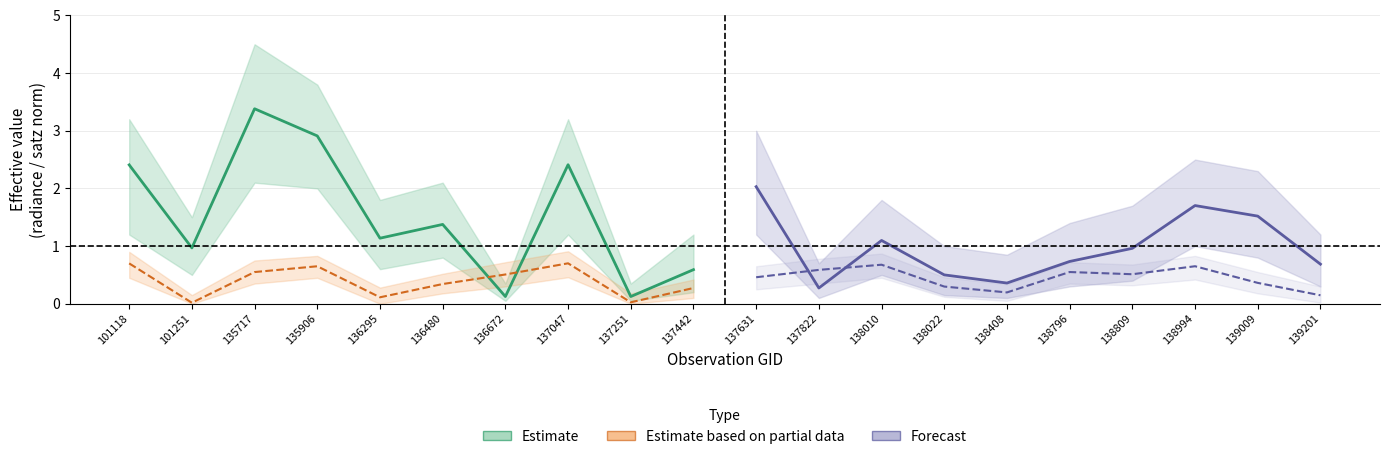

Is it true that Estimate based on partial data equals 0.0 at 137251?

False